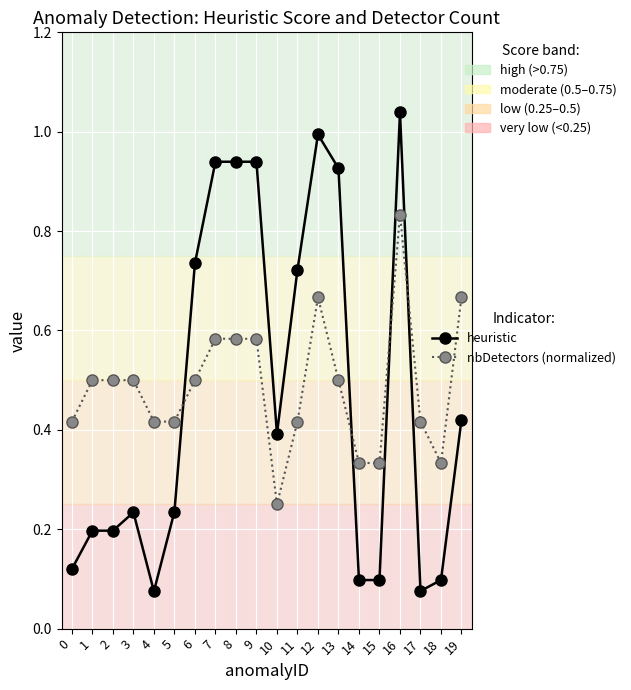

Which category has the highest value in the heuristic series?

16